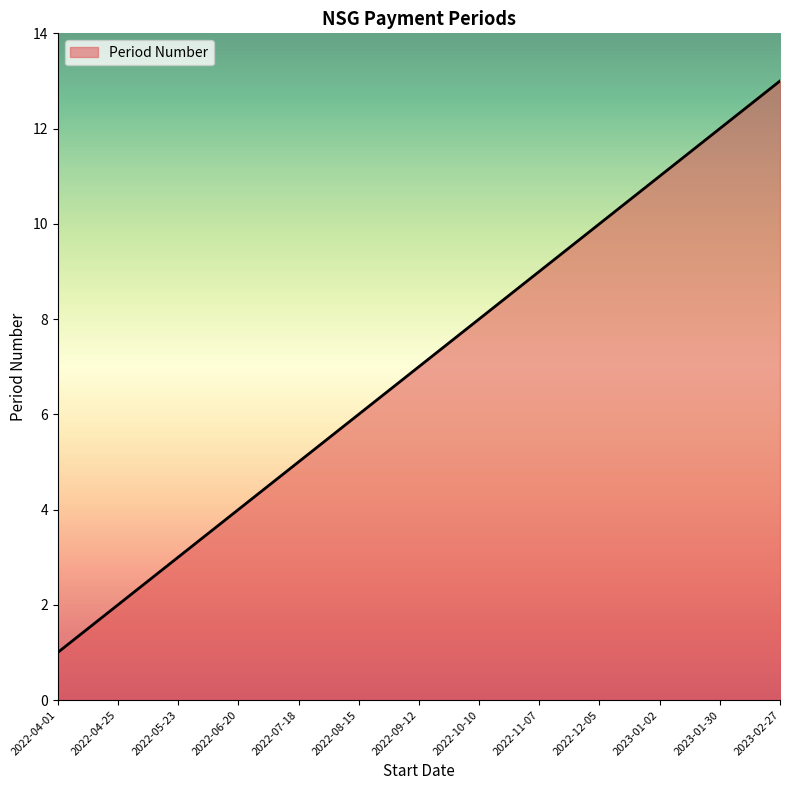

Is it true that the value at 2022-04-01 is 1?

True